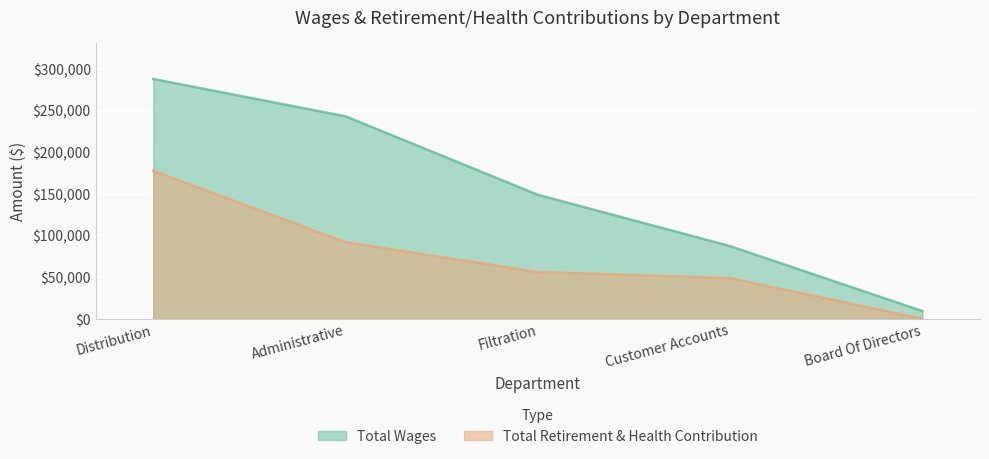

Reading left to right, transcribe all the data shown in this chart.

Total Wages: Distribution=287873	Administrative=243076	Filtration=148878	Customer Accounts=87247	Board Of Directors=9275
Total Retirement & Health Contribution: Distribution=177591	Administrative=91948	Filtration=56187	Customer Accounts=48857	Board Of Directors=0